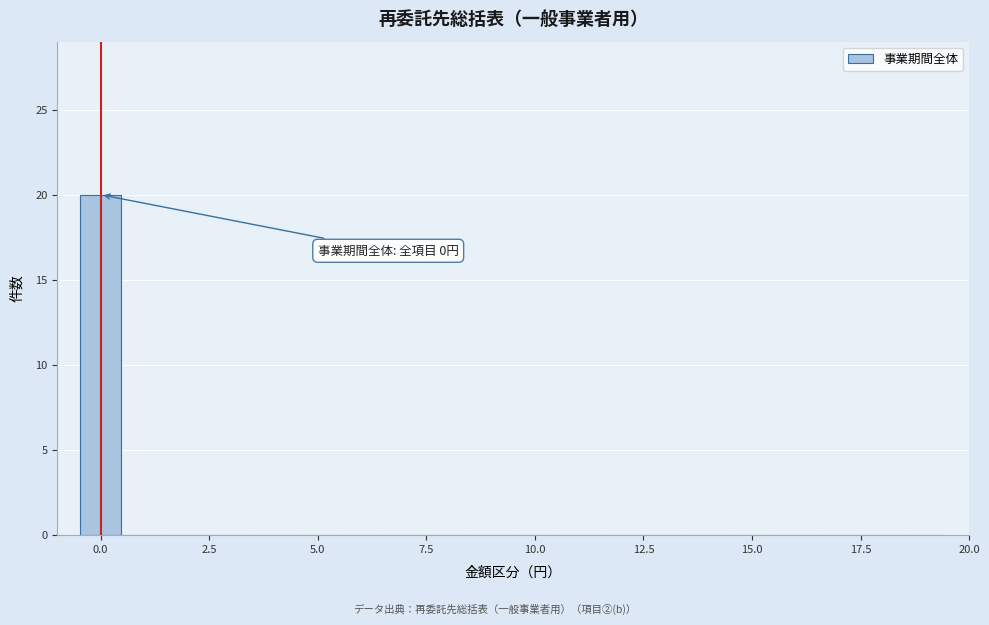

Read against the x-axis, roughly where is the centre of the tallest bar?

0.0